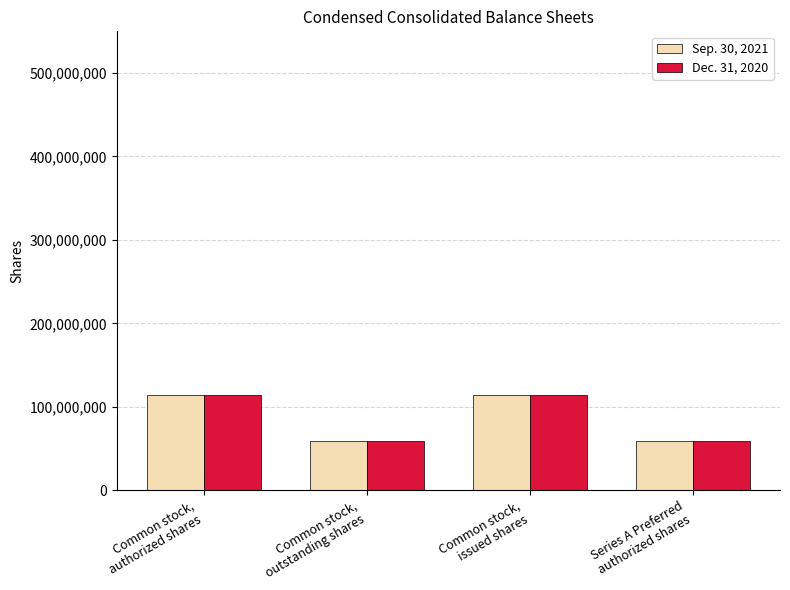

What is the greatest value displayed?

113707013